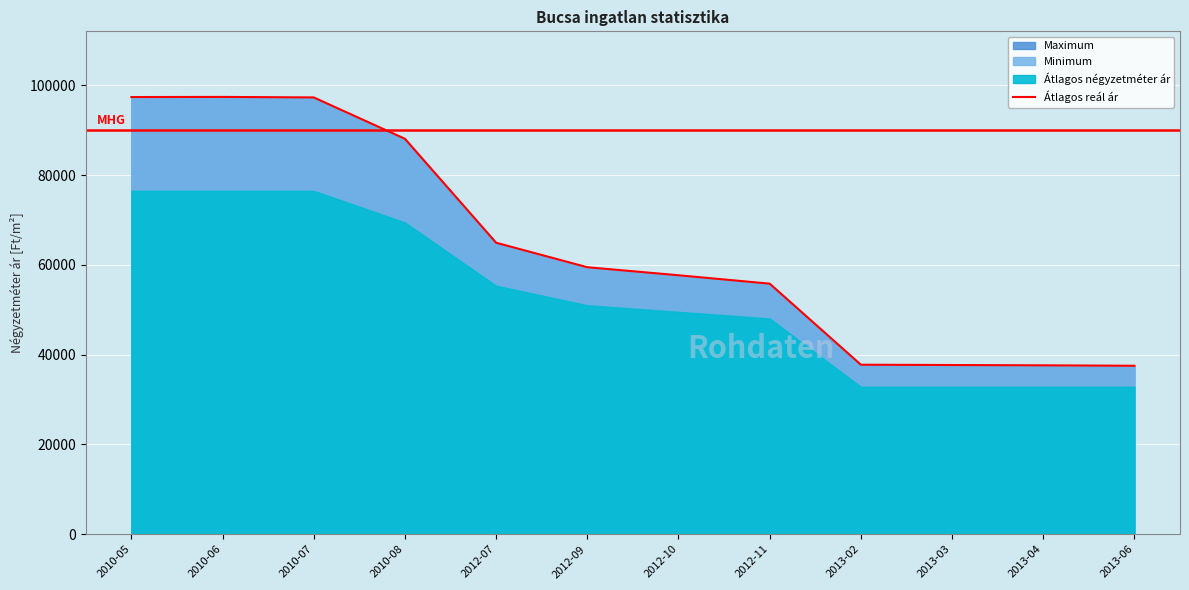

What is the value of the 5th point from the left?

64955